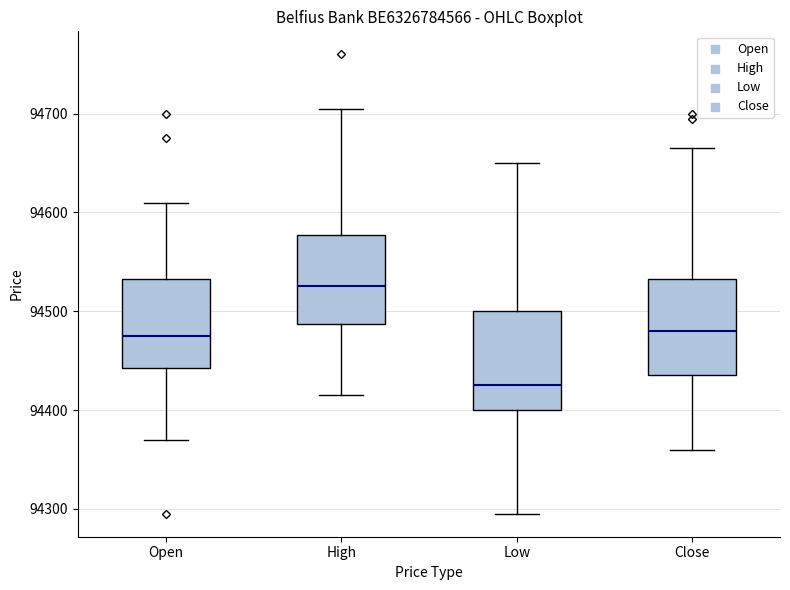

Reading left to right, read every box against the y-axis: the position of its median line, the range the box covers, and the ends of its whiskers. The values are not printed on the chart, so give them approximately, as read against the axis.

Open: median 94480, box 94440 to 94530, whiskers 94370 to 94610
High: median 94530, box 94490 to 94580, whiskers 94420 to 94710
Low: median 94430, box 94400 to 94500, whiskers 94300 to 94650
Close: median 94480, box 94440 to 94530, whiskers 94360 to 94670